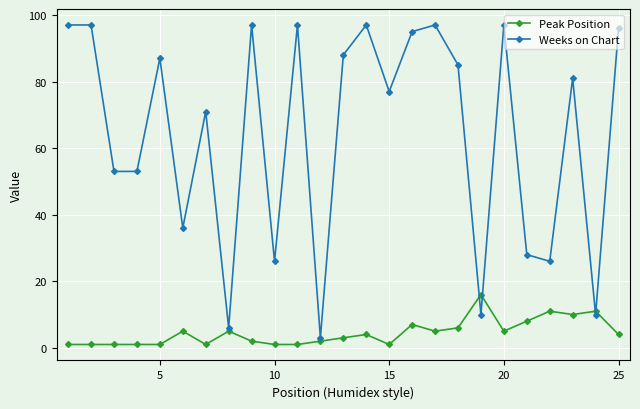

True or false: Peak Position has more than 0 points higher than both neighbors.

True